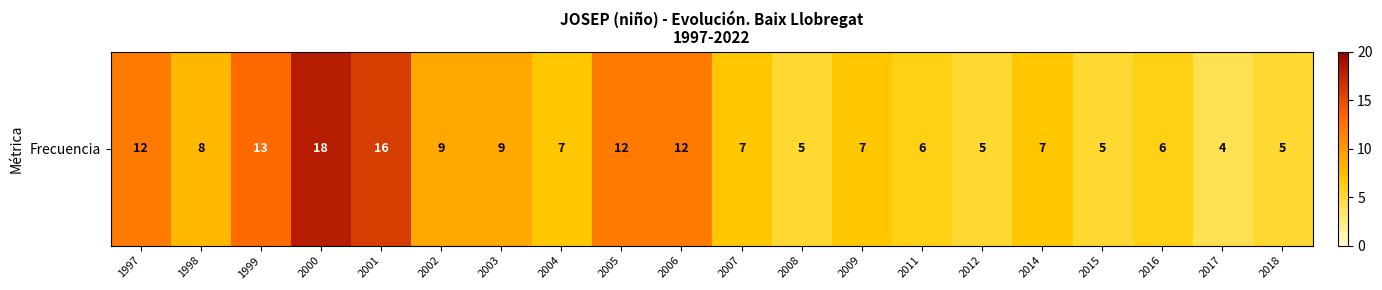

Reading left to right, list all the values displayed in this chart.

1997=12	1998=8	1999=13	2000=18	2001=16	2002=9	2003=9	2004=7	2005=12	2006=12	2007=7	2008=5	2009=7	2011=6	2012=5	2014=7	2015=5	2016=6	2017=4	2018=5